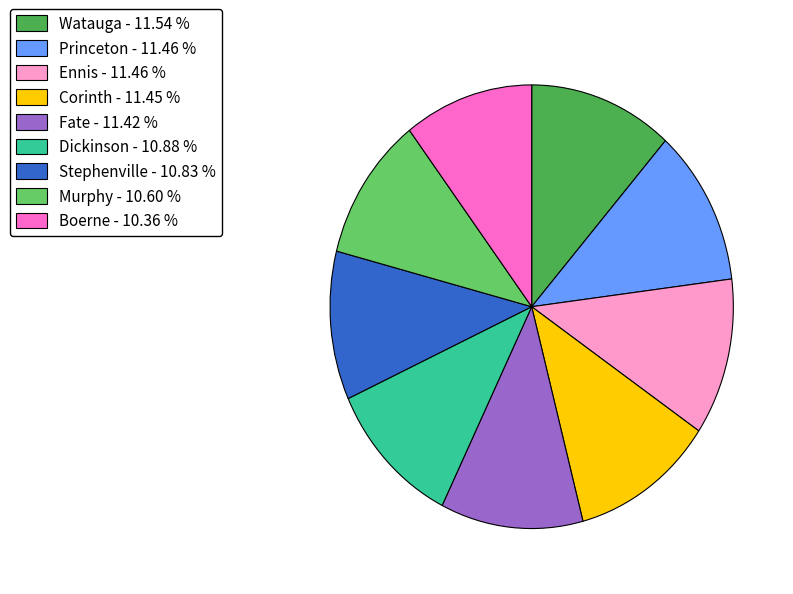

Combined, do Murphy and Stephenville account for over 50%?

No